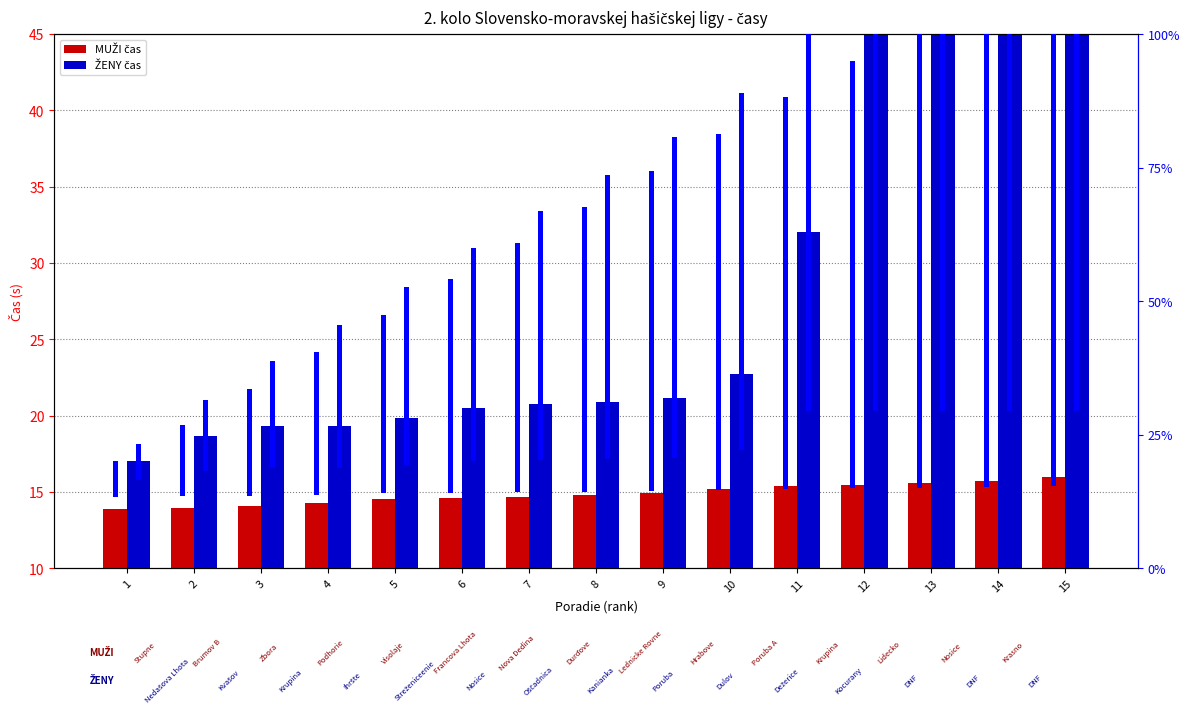

What is the difference between the second highest and second lowest values in the ŽENY series?

81.3